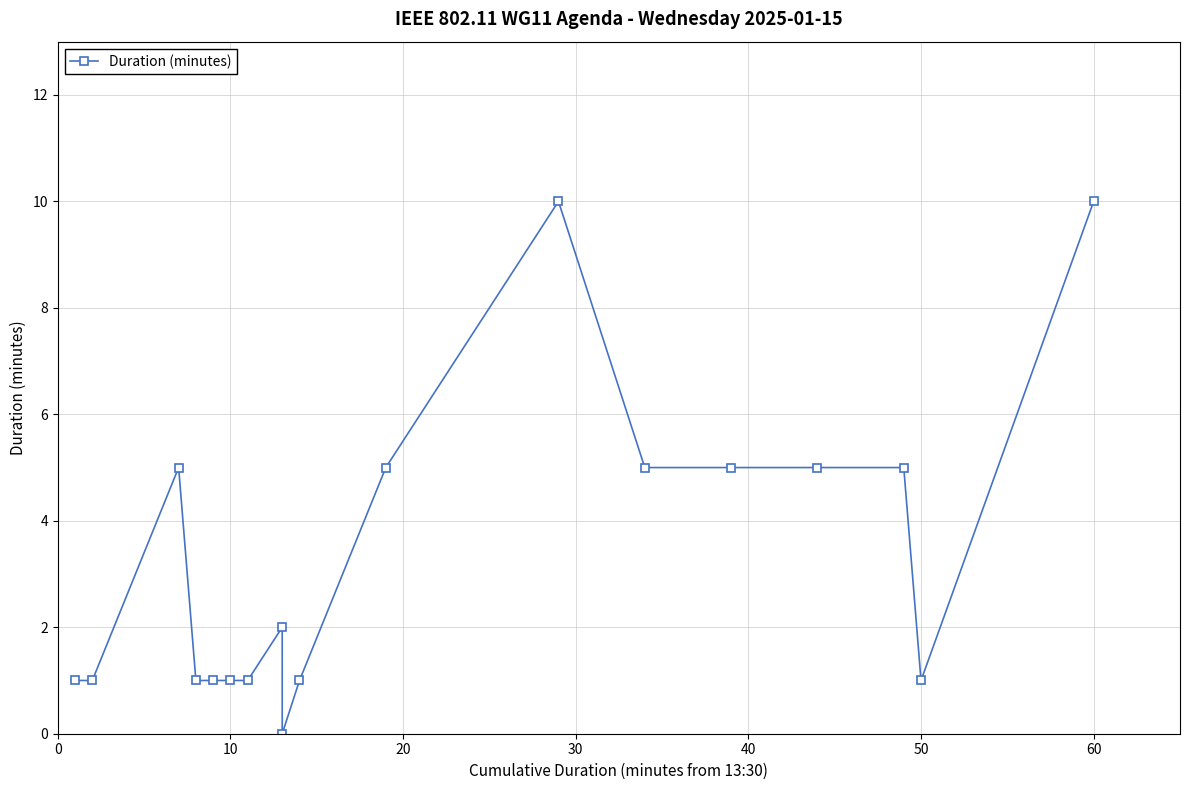

How many values are below 2?

9